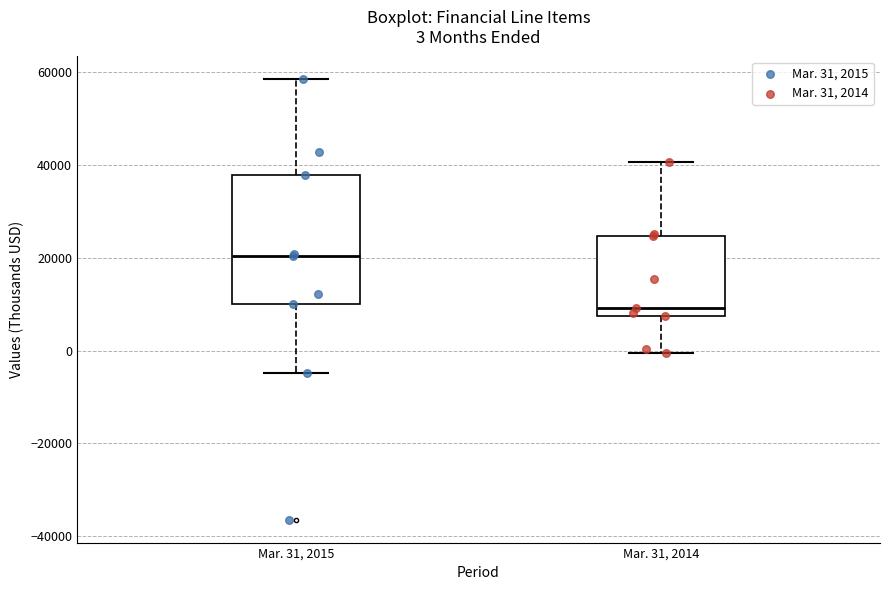

Which box's median line is the lowest?

Mar. 31, 2014